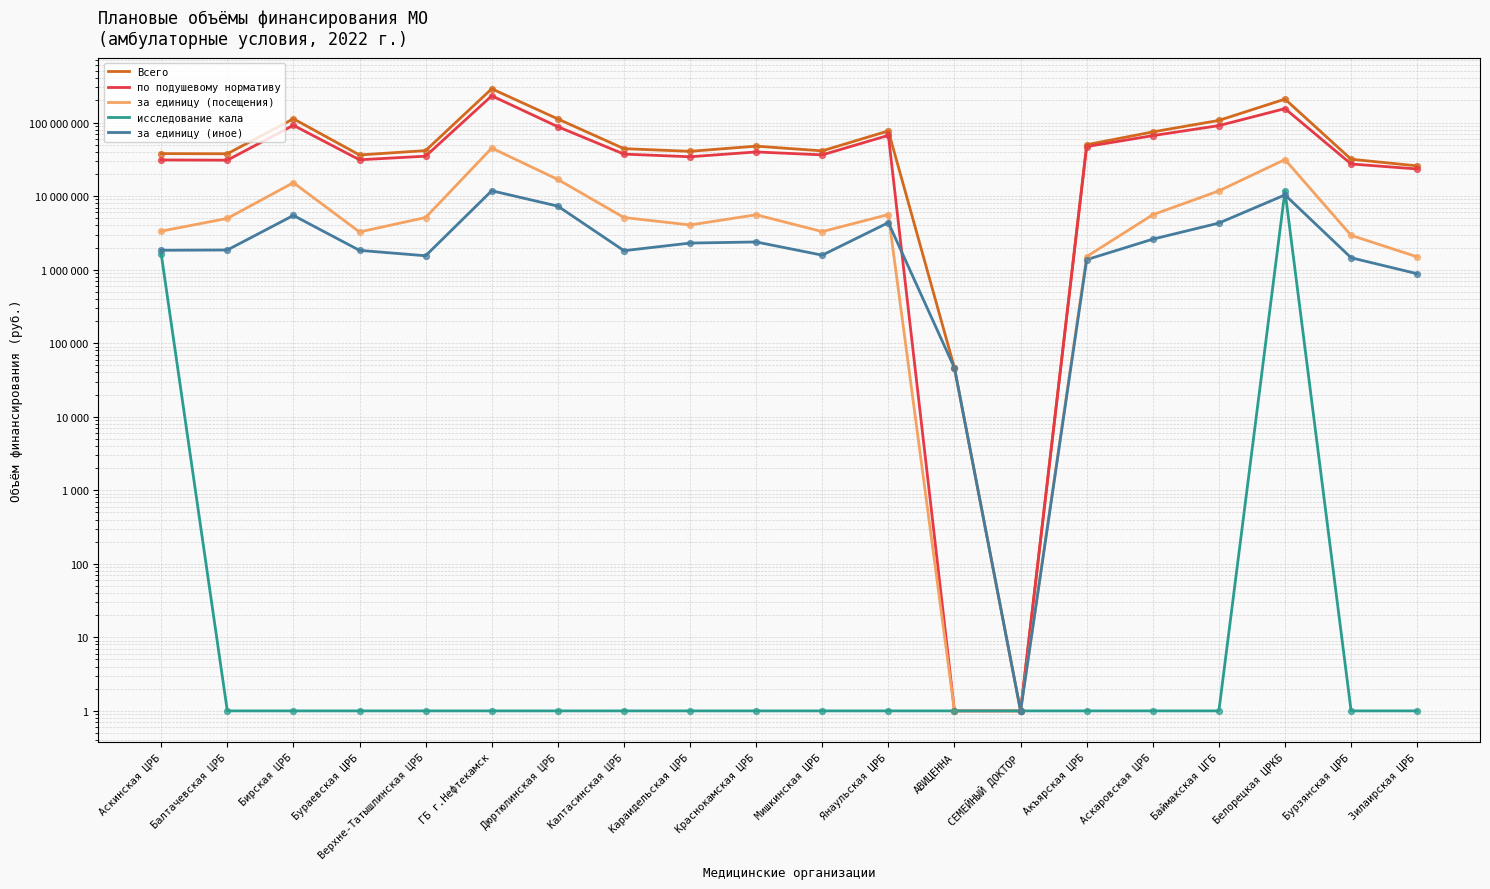

Which series has the widest spread of Y values?

Всего